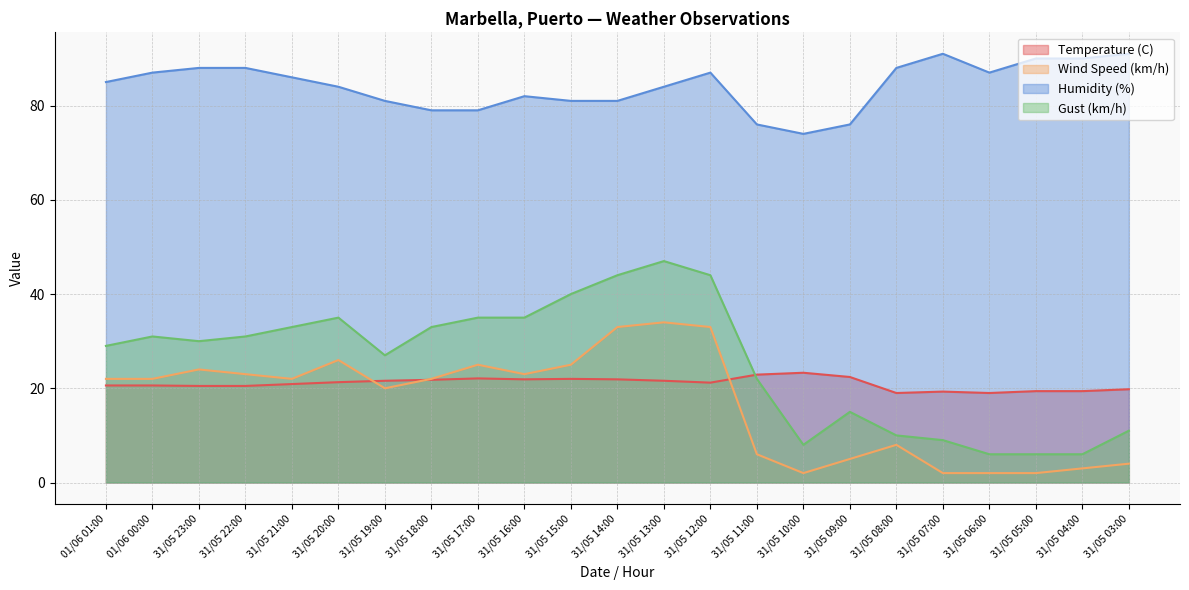

Which series changed the most between 31/05 21:00 and 31/05 15:00?

Gust (km/h)